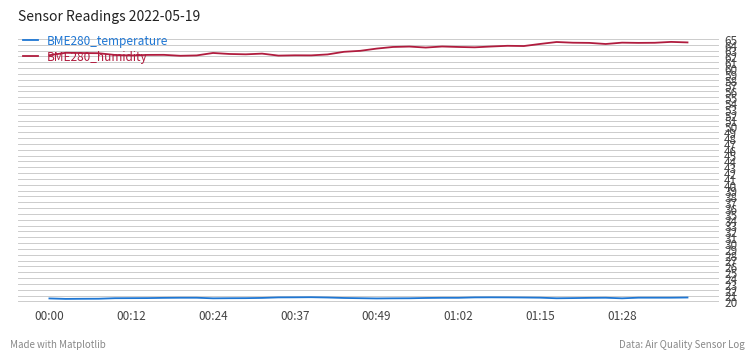

What is the greatest value displayed?

64.5